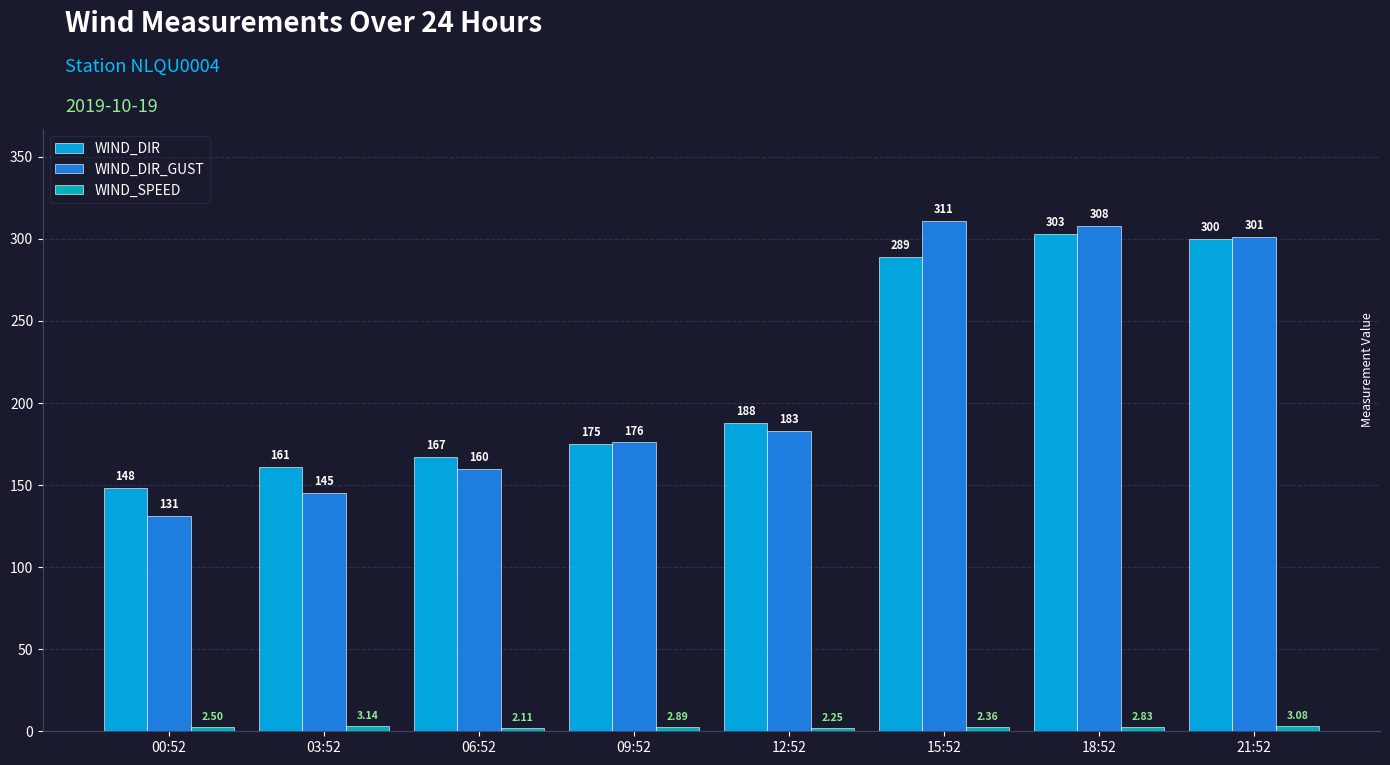

List the labels in order of WIND_DIR value, largest first.

18:52, 21:52, 15:52, 12:52, 09:52, 06:52, 03:52, 00:52